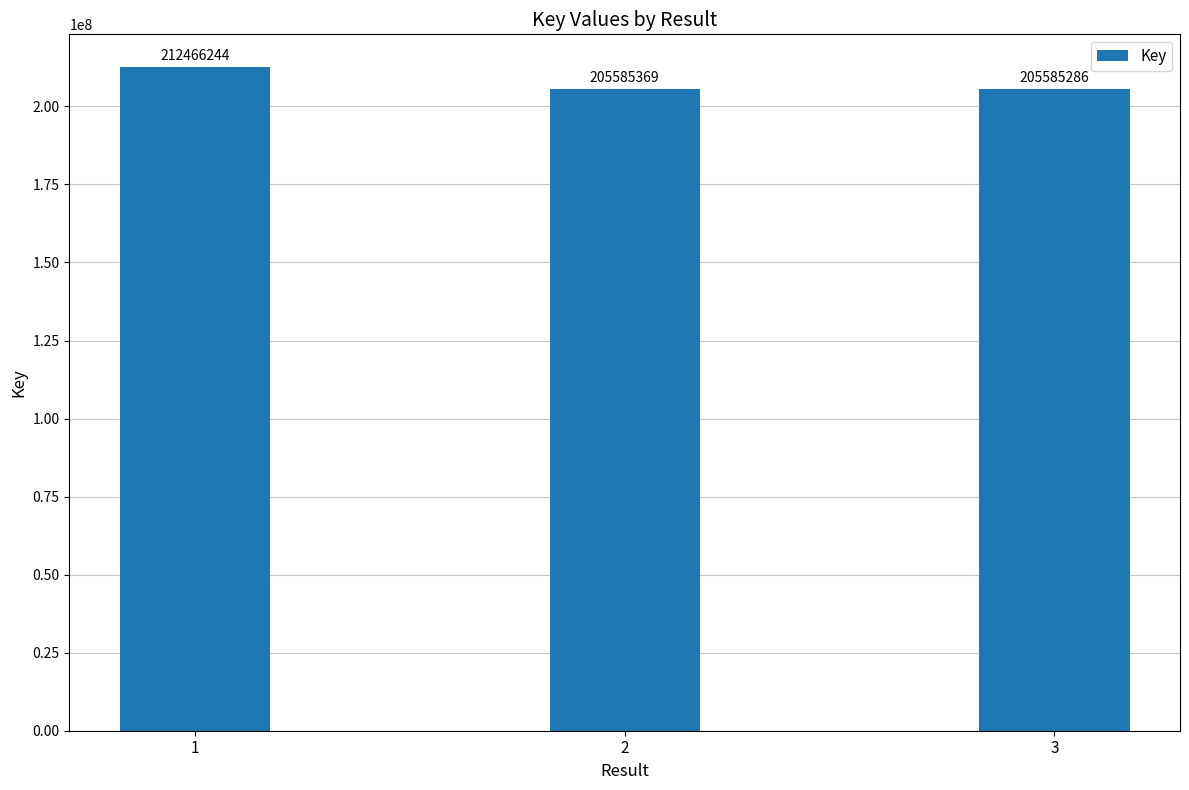

How many distinct data groups are displayed?

1